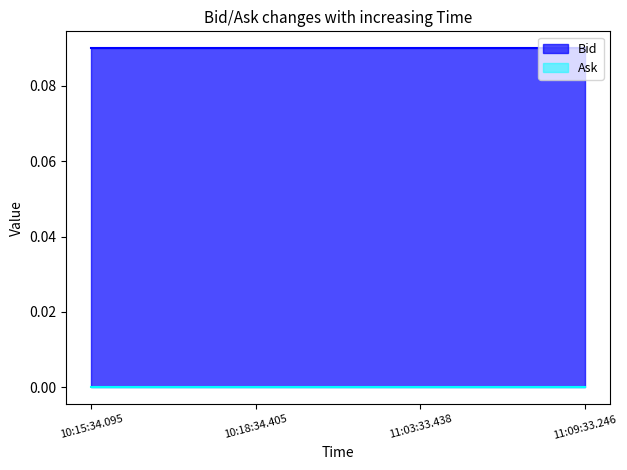

Which series has the largest range (max minus min)?

Bid